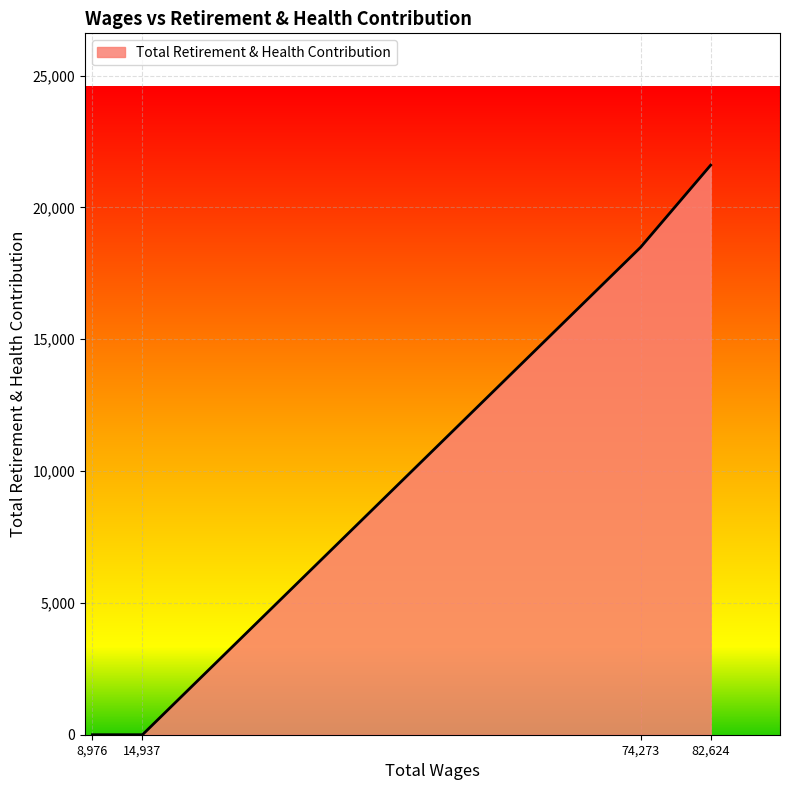

Is it true that the value at 82,624 is 4938?

False